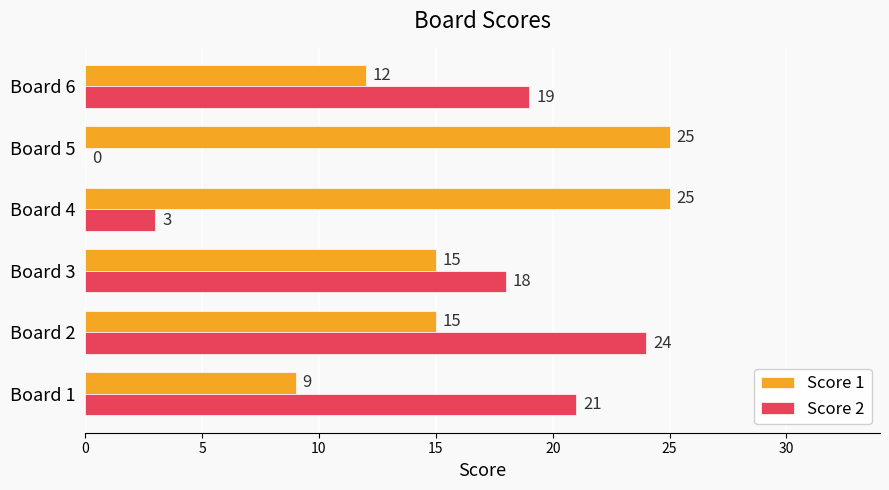

At which label does Score 2 reach its peak?

Board 2